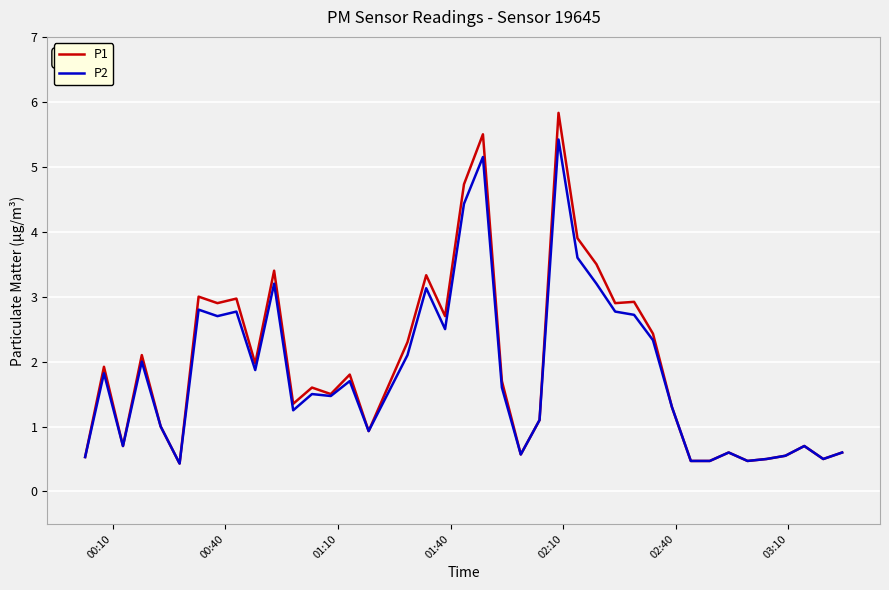

Which series has the widest spread of values?

P1